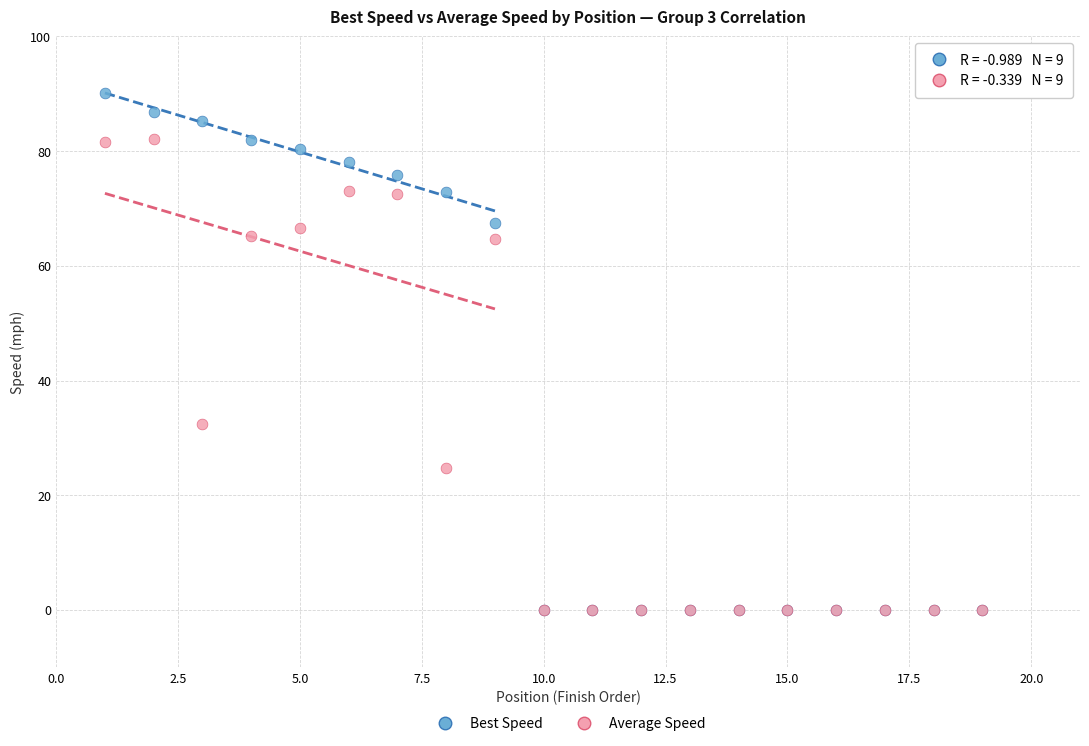

In the Average Speed series, what Y value is closest to 41?

32.4